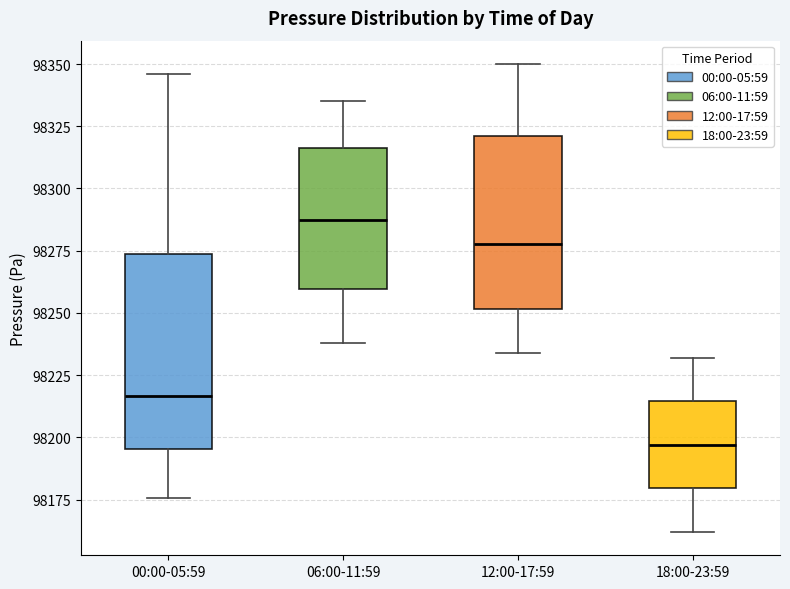

Comparing the boxes themselves (not the whiskers), which one is the tallest?

00:00-05:59